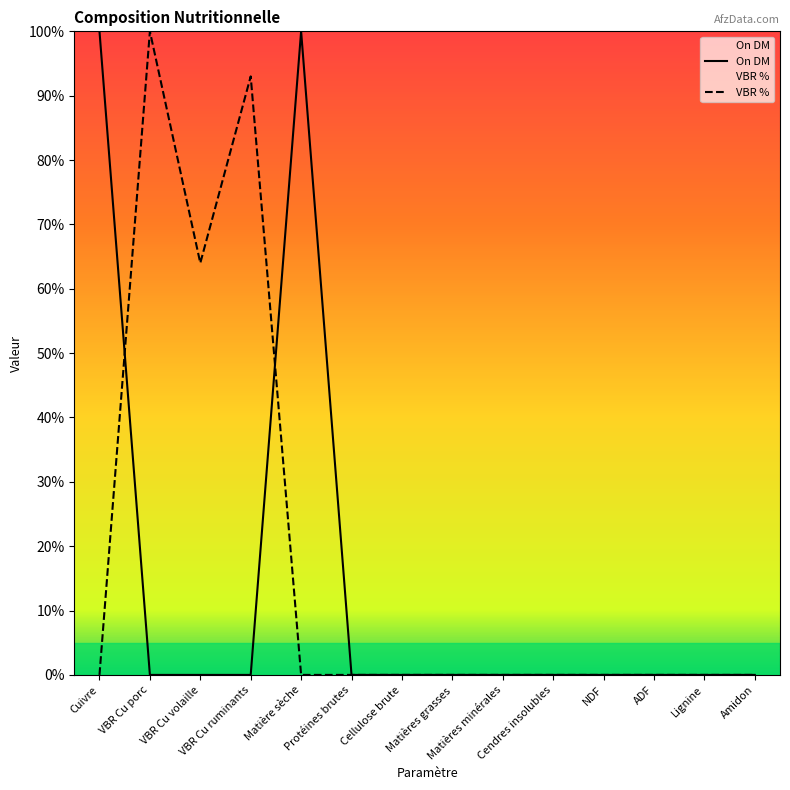

True or false: On DM has a value of -38 at NDF.

False